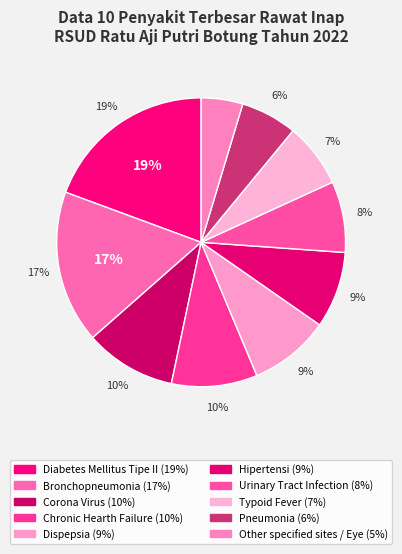

Which slice is the largest?

Diabetes Mellitus Tipe II